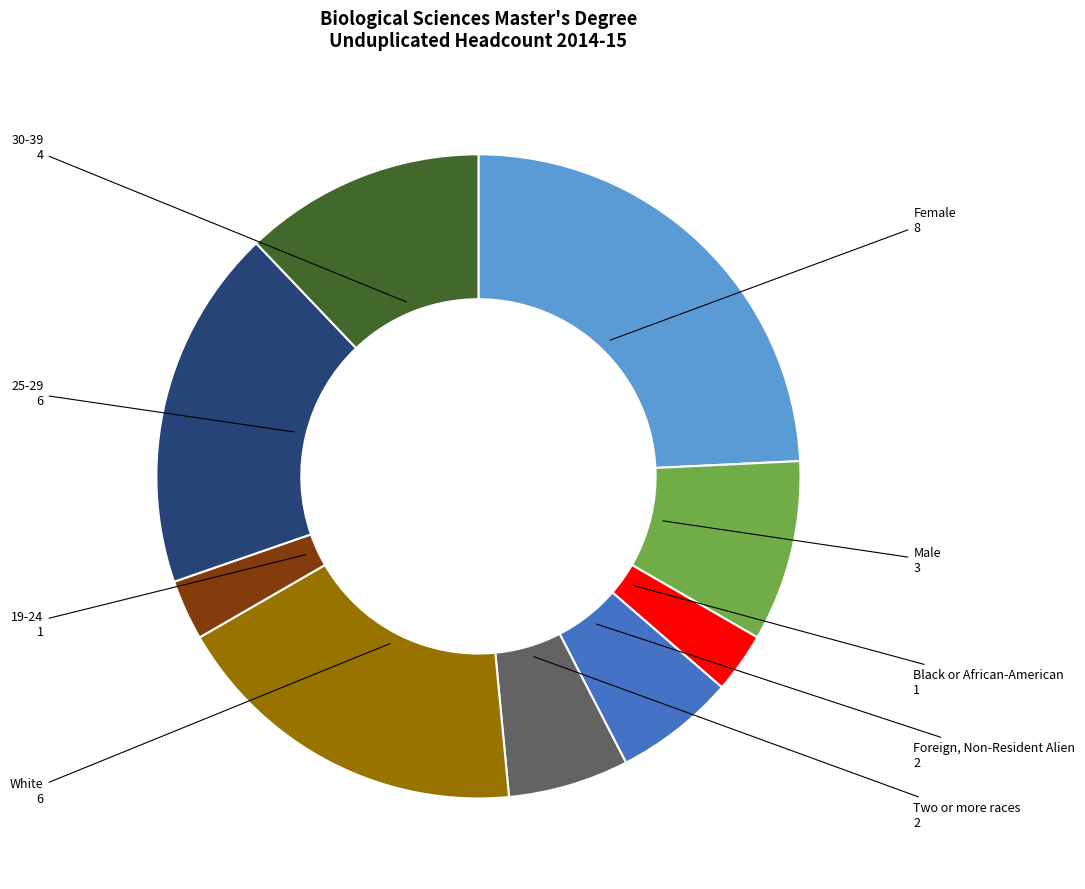

Count the number of slices in the pie.

9